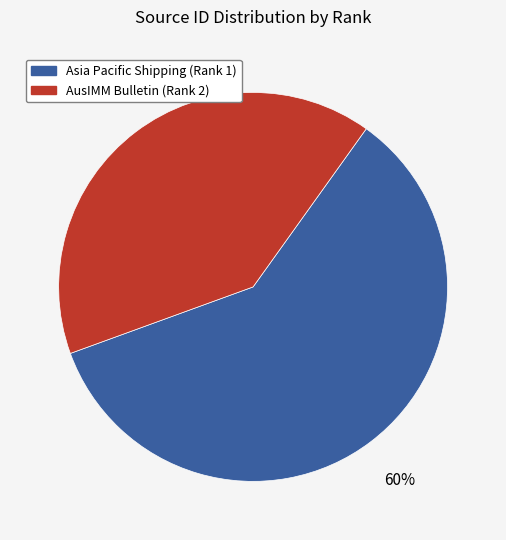

What is the smallest slice in the pie chart?

AusIMM Bulletin (Rank 2)